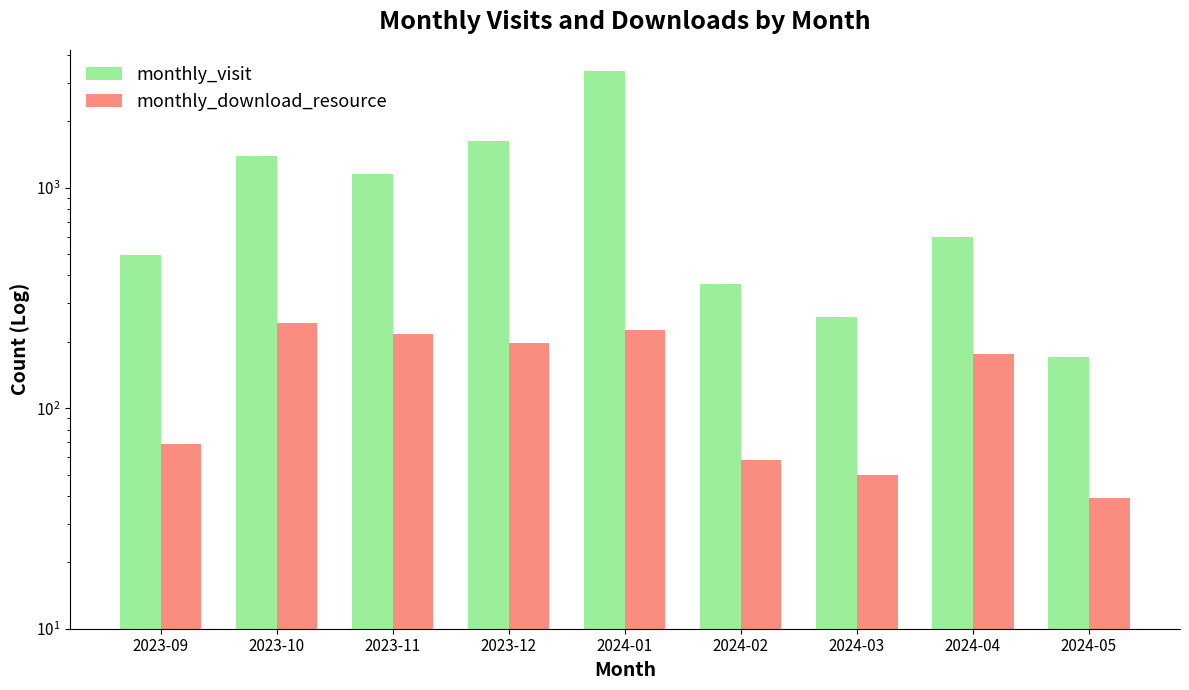

Which category has the highest value in the monthly_download_resource series?

2023-10